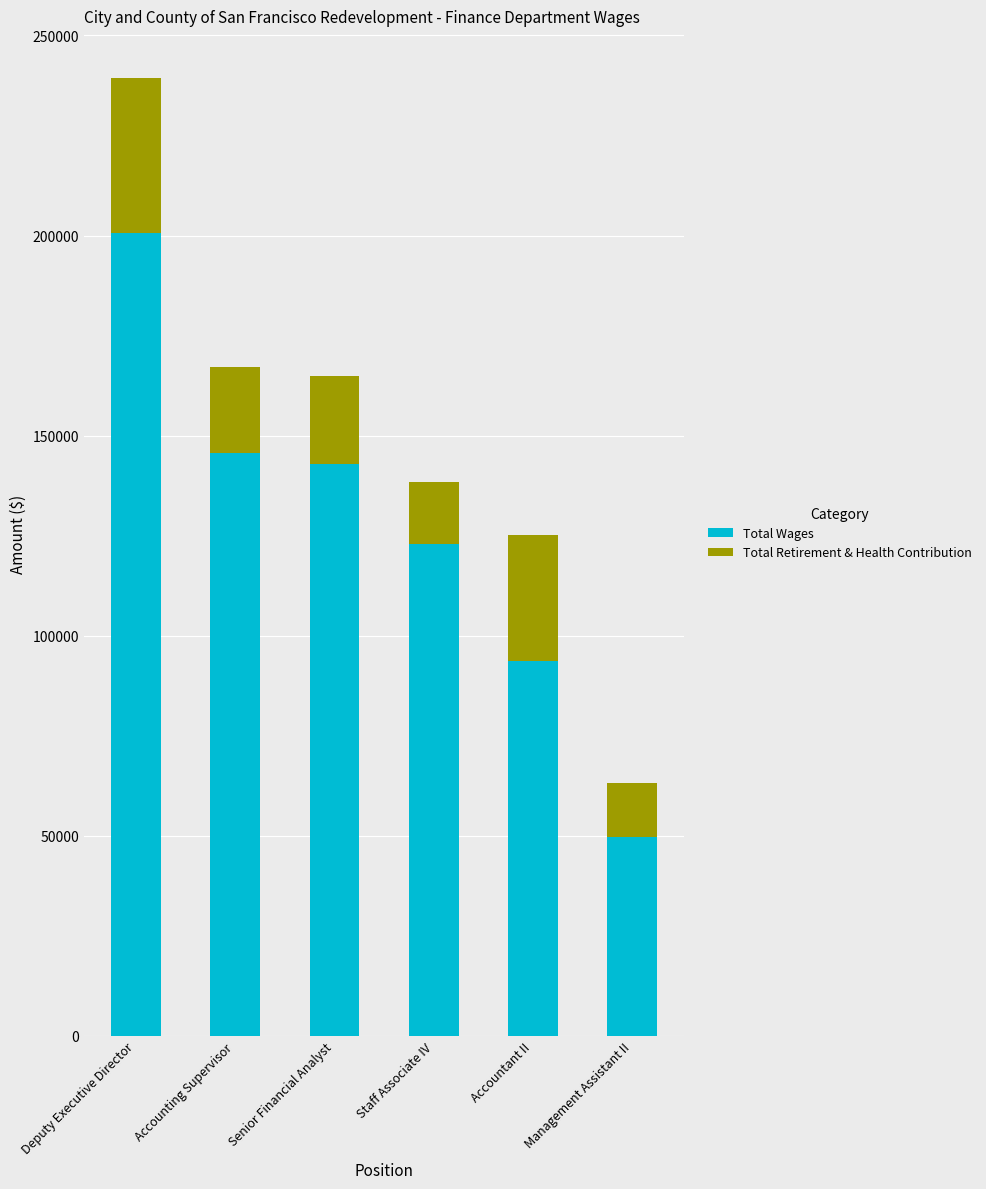

What is the difference between the Total Wages values at Deputy Executive Director and Accounting Supervisor?

54900